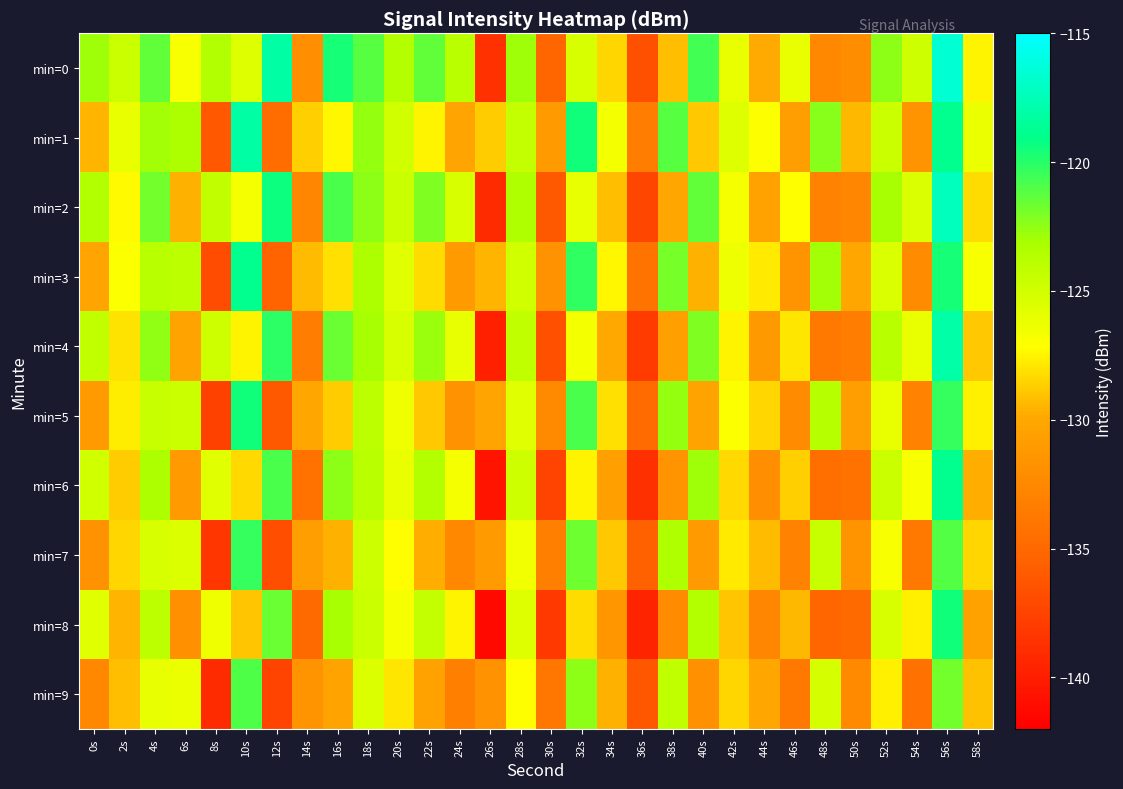

Which has a higher value, 26s or 54s?

54s